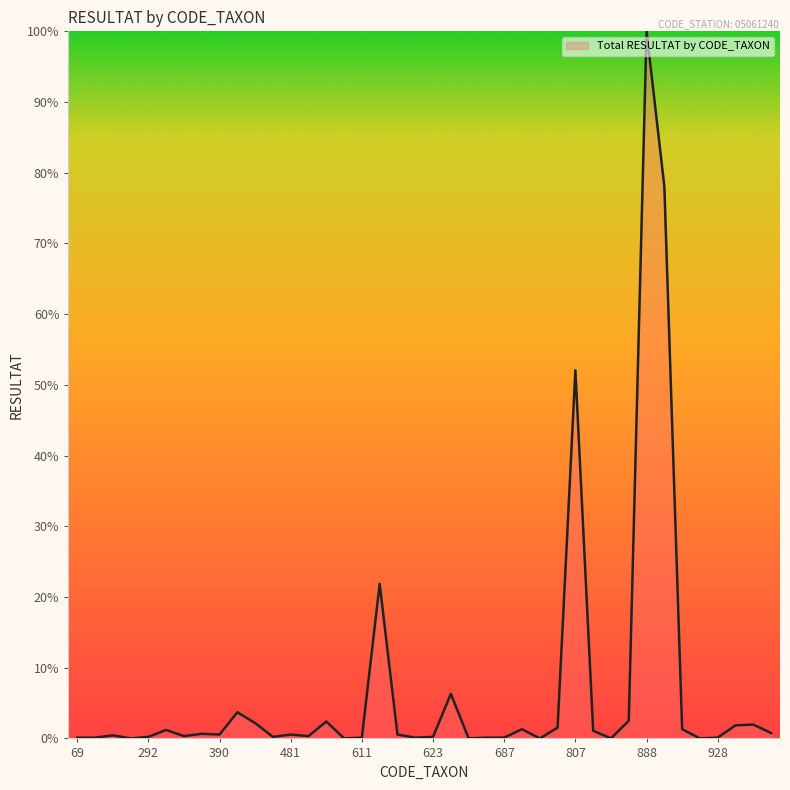

What is the greatest value displayed?

100.0